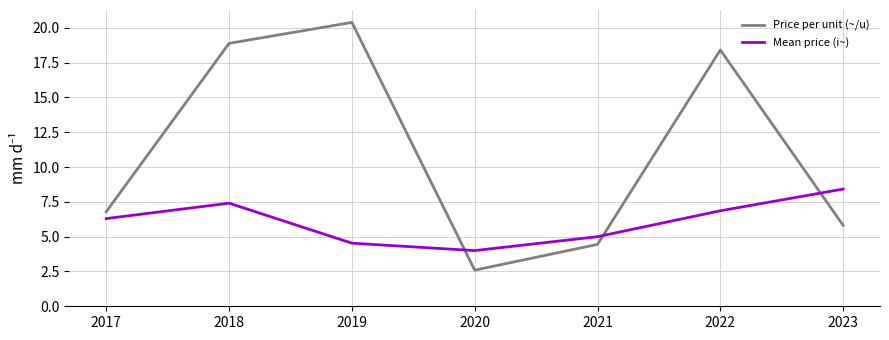

Reading right to left, extract all data points from this chart.

Price per unit (~/u): 5.8	18.4	4.4	2.6	20.4	18.9	6.8
Mean price (i~): 8.4	6.9	5.0	4.0	4.5	7.4	6.3